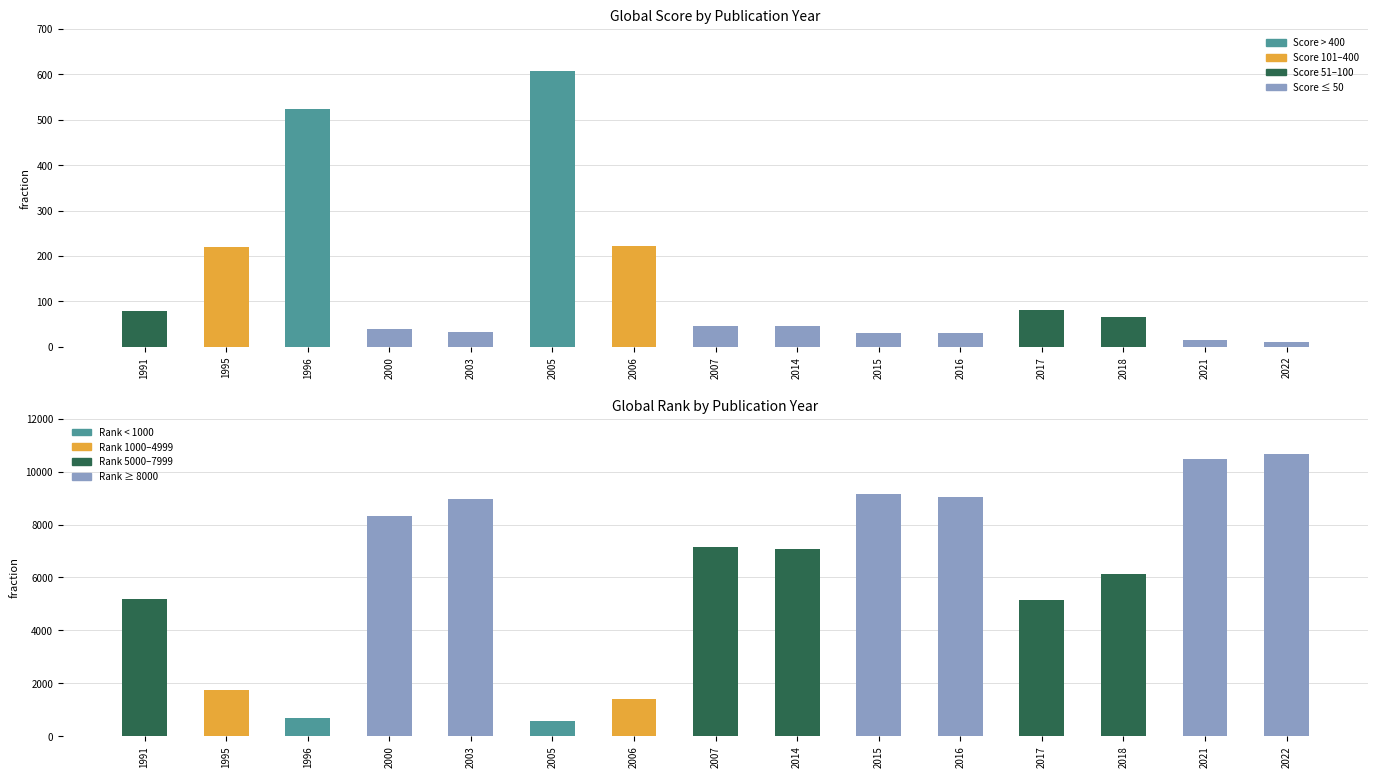

True or false: Global Rank has a value of 14737 at 2000.

False